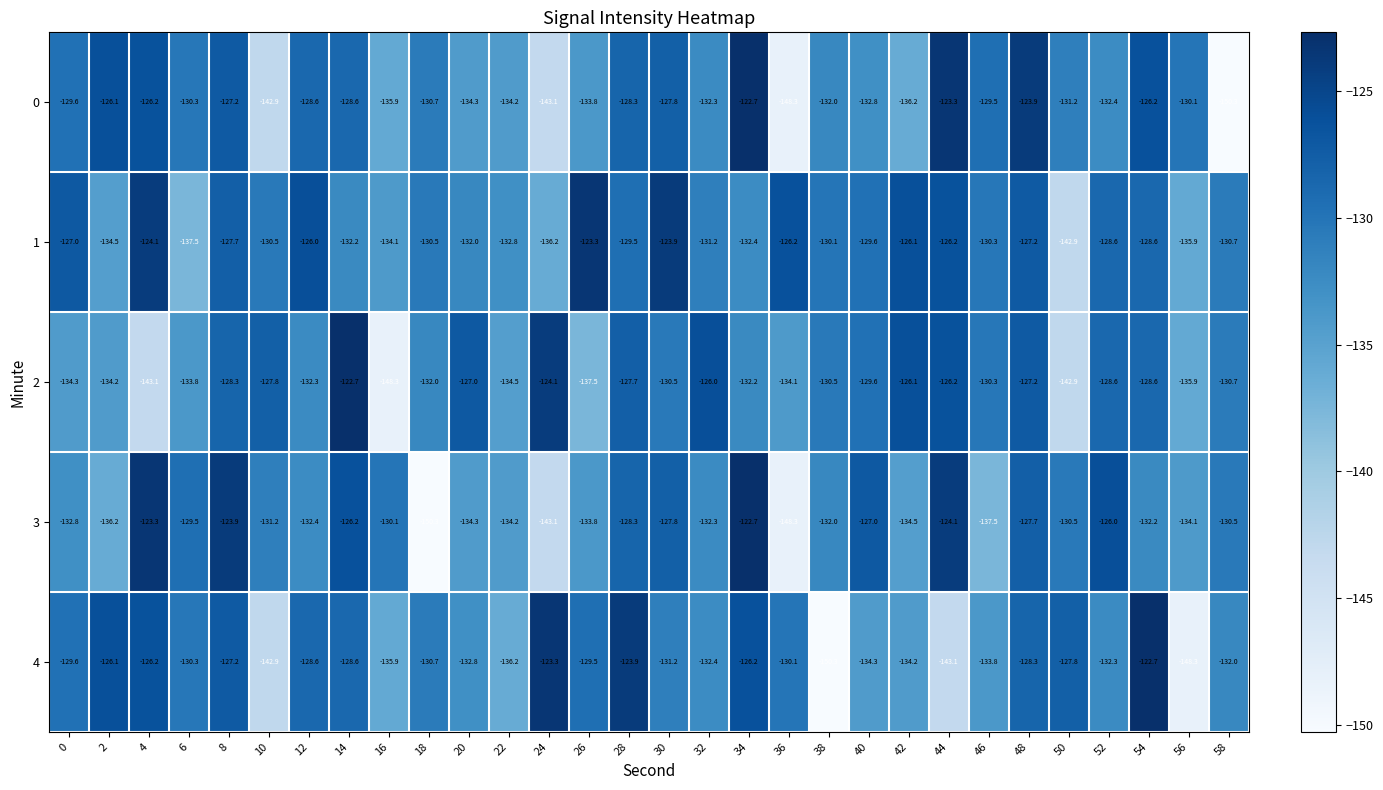

What is the difference between the 1 values at 32 and 54?

2.6